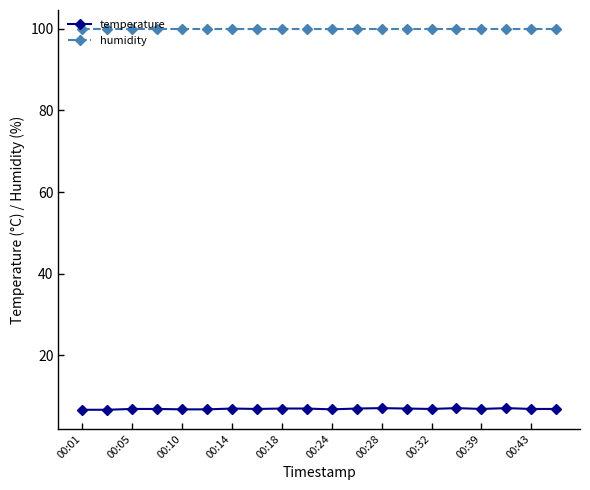

What is the lowest value of the humidity series?

99.9